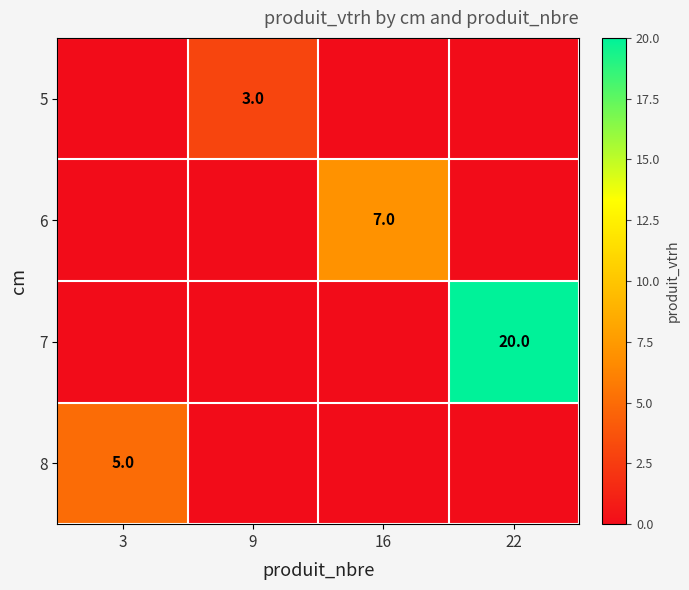

Which series changed the most between 16 and 22?

7